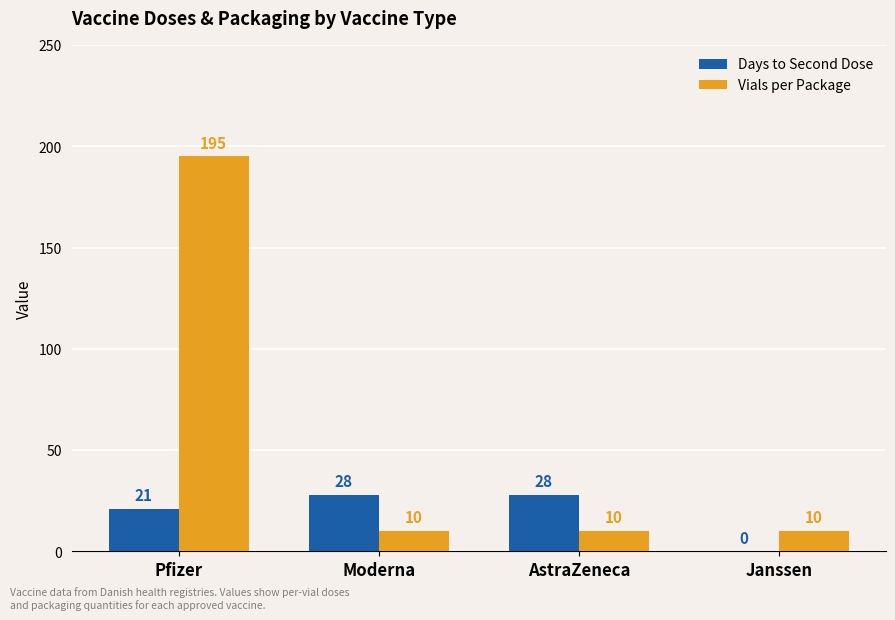

How many groups of bars are there?

4